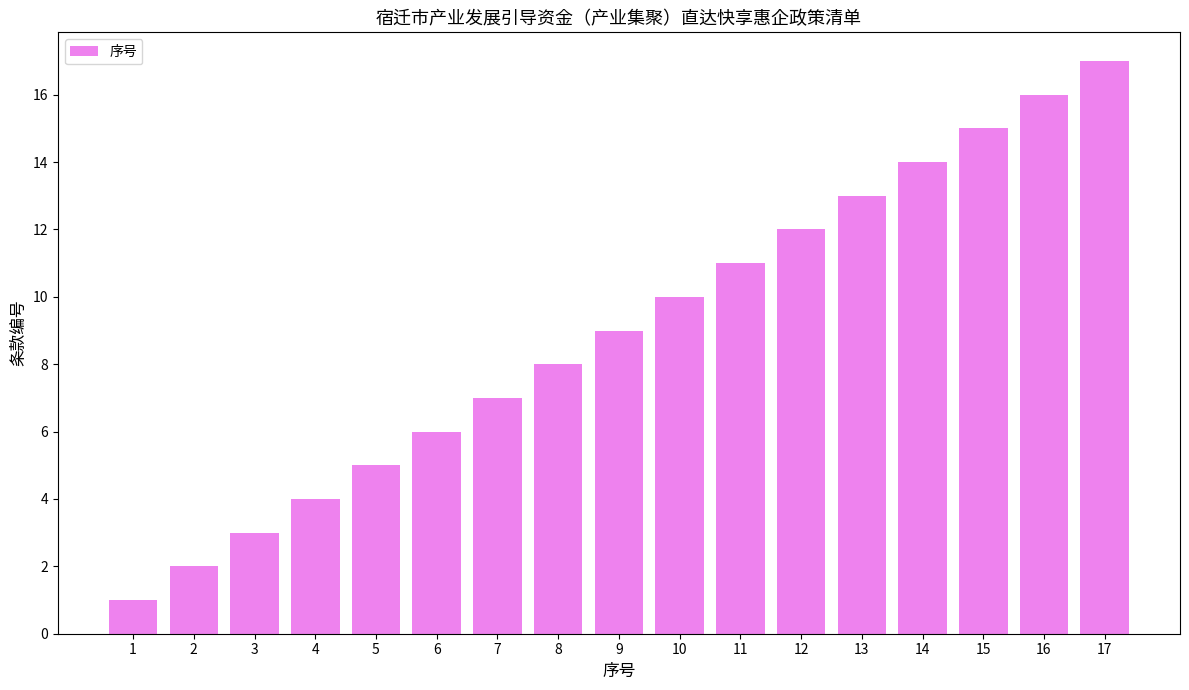

What is the difference between the maximum and minimum values?

16